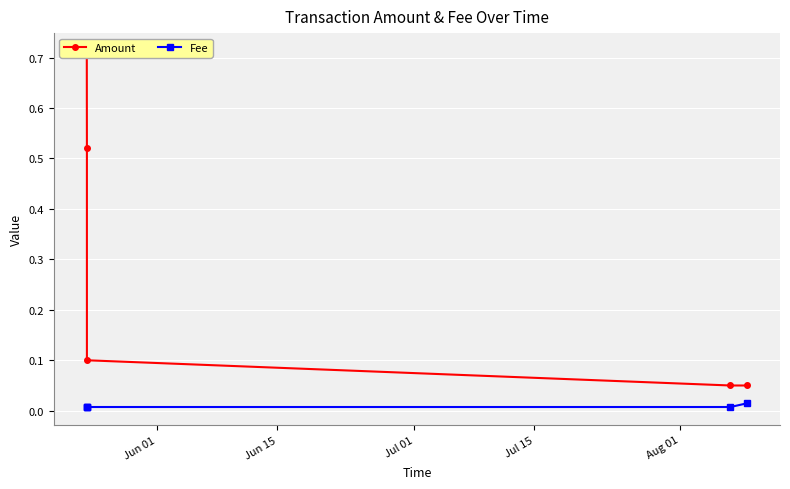

What is the approximate value of Amount at Aug 01?

0.1